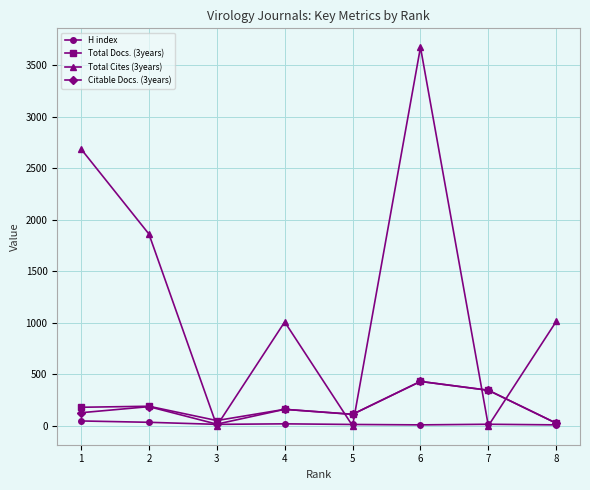

Which series has the largest total across all categories?

Total Cites (3years)